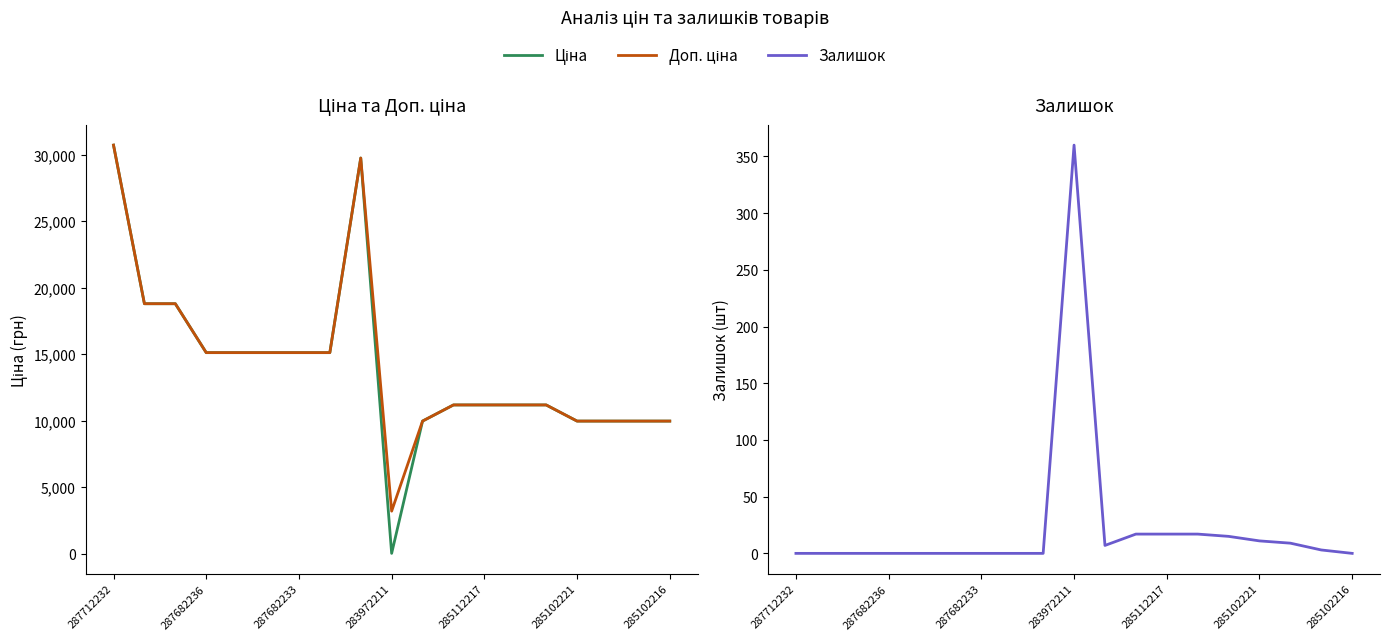

Which label corresponds to the largest value in the chart?

287712232